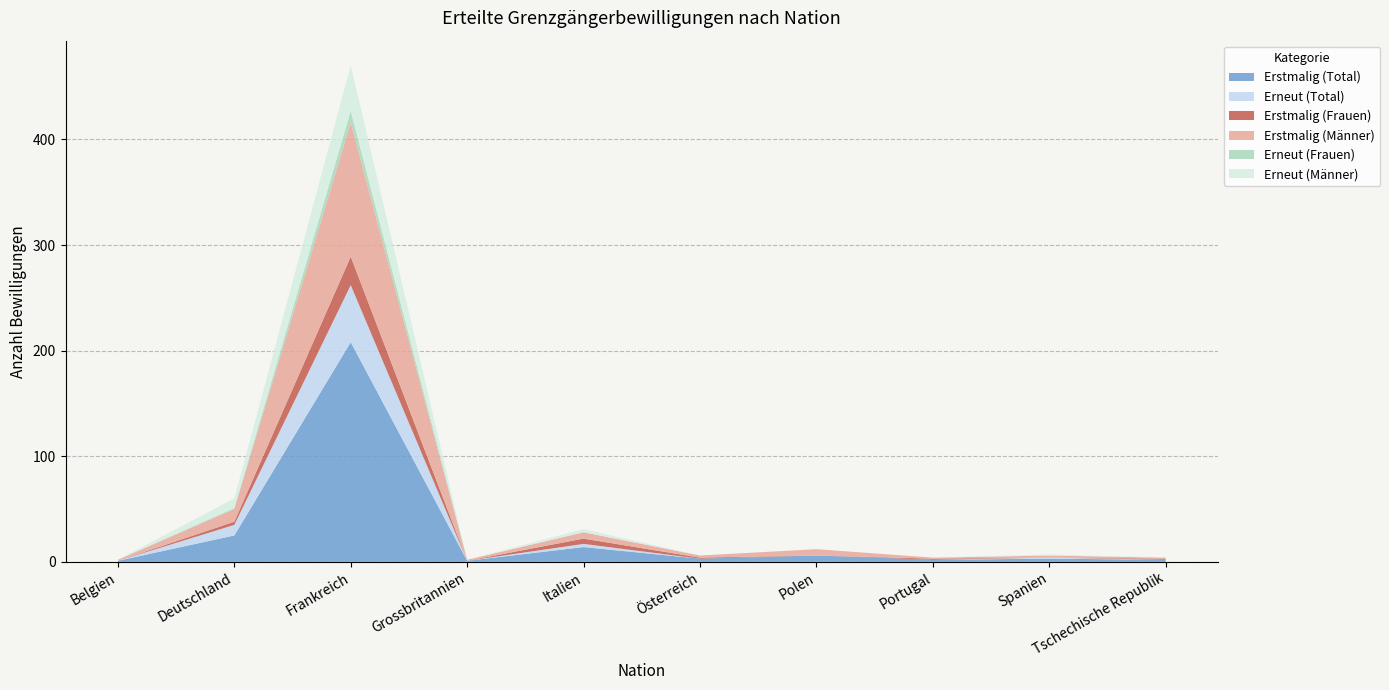

Where is the first local minimum for Erstmalig (Frauen)?

Grossbritannien